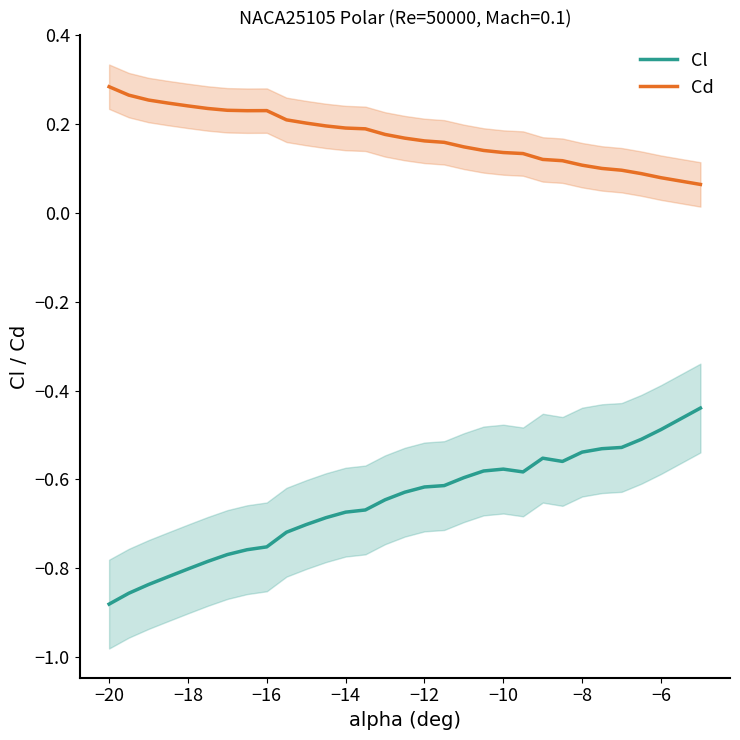

The Cd series shows 0.1 at −16. True or false?

False